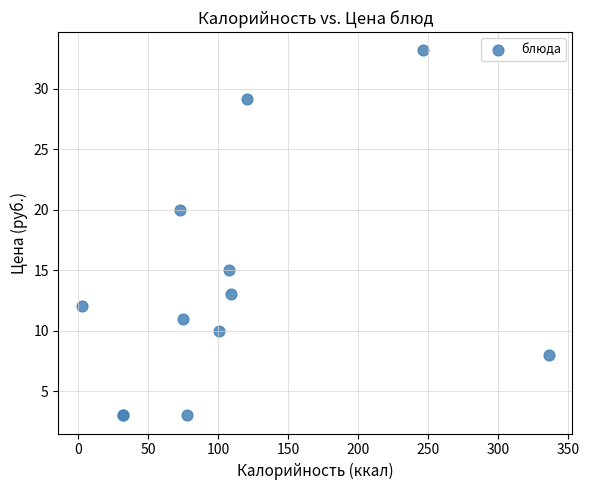

What Y value in the scatter plot is closest to 18?

20.0